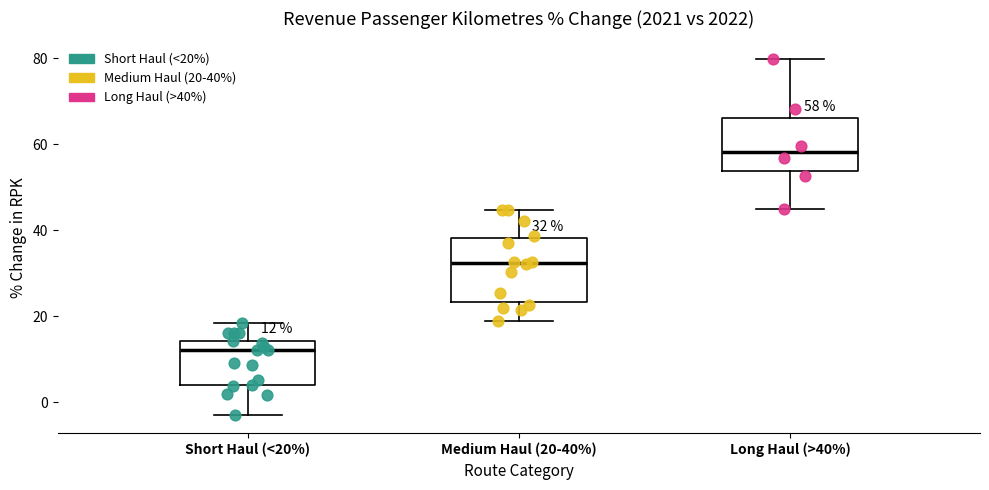

Which box is the tallest, from its lower edge to its upper edge?

Medium Haul (20-40%)